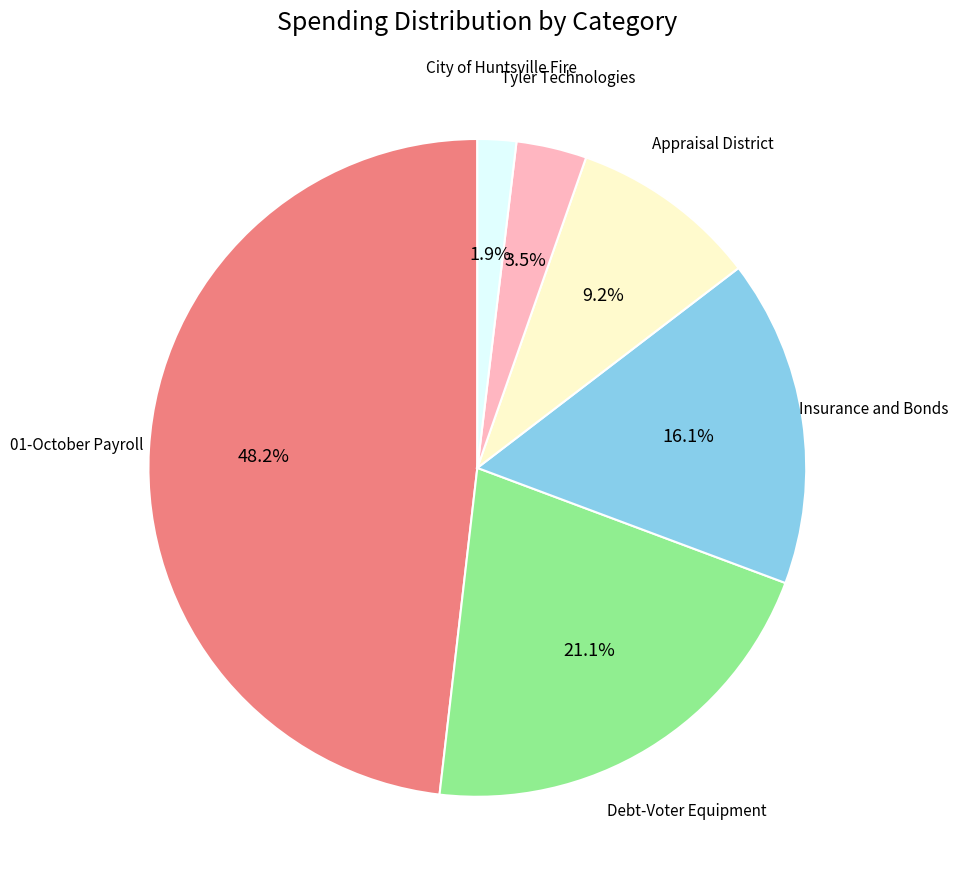

To the nearest percent, what is the difference between the largest and smallest slice percentages?

46%